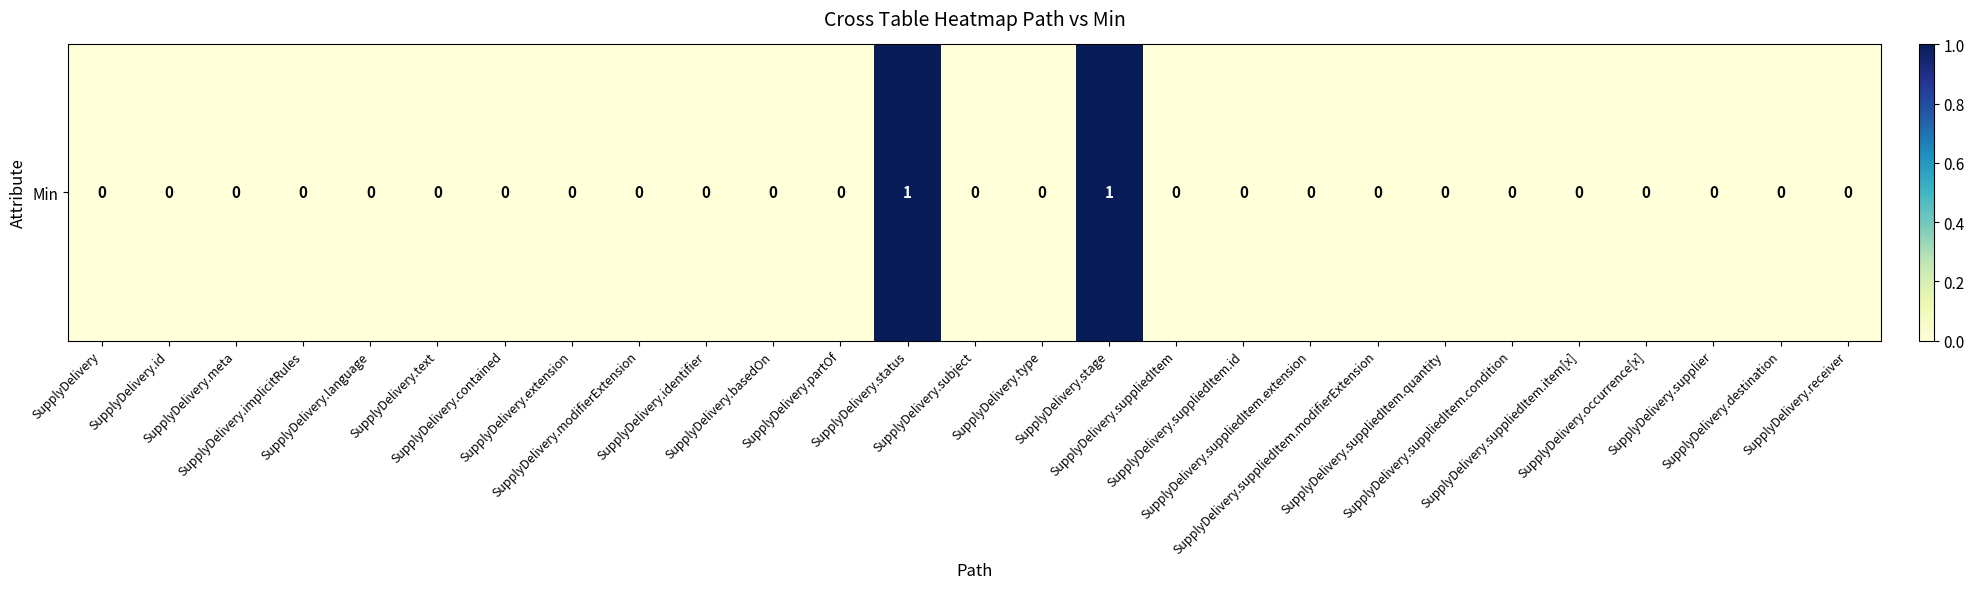

How many values exceed 0?

2